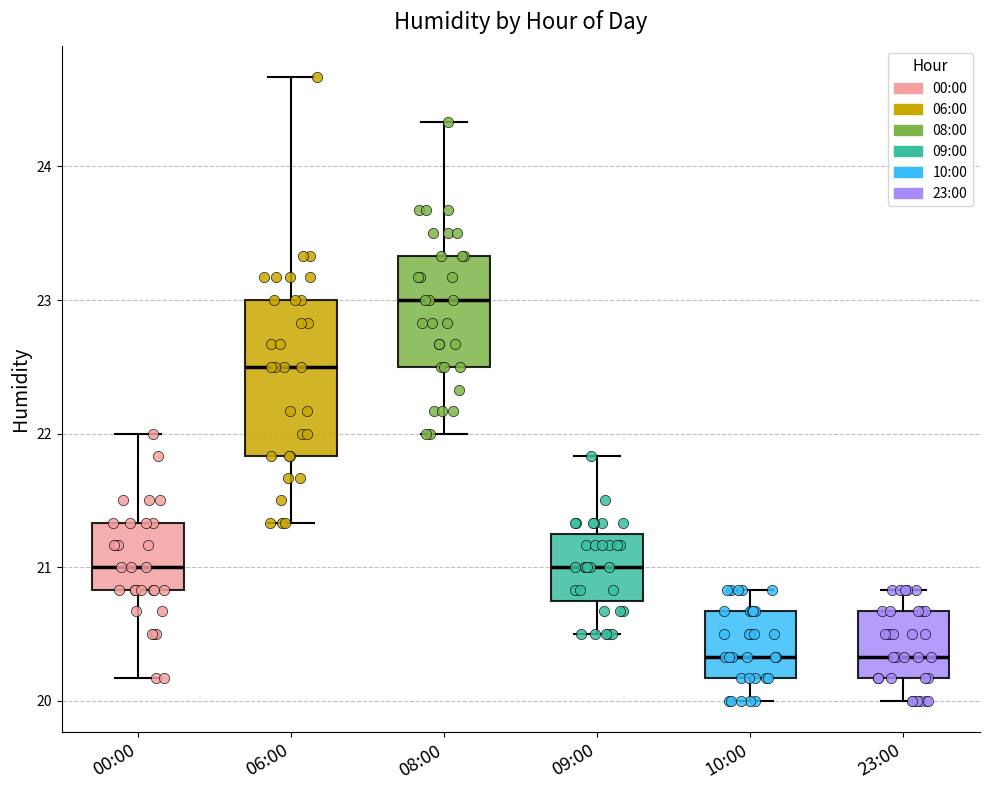

Which box is the tallest, from its lower edge to its upper edge?

06:00